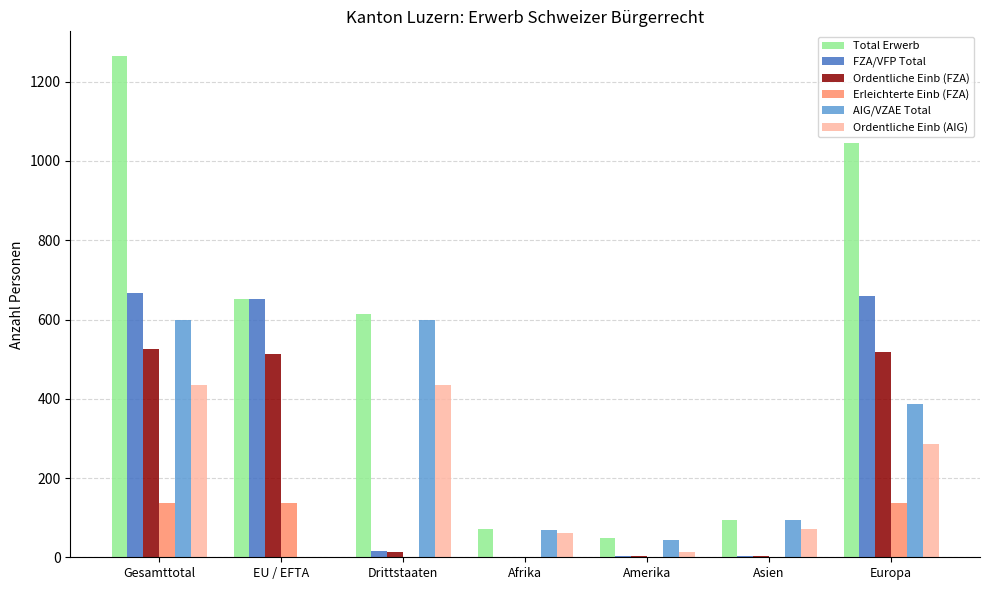

Is it true that Total Erwerb equals 1752 at Gesamttotal?

False